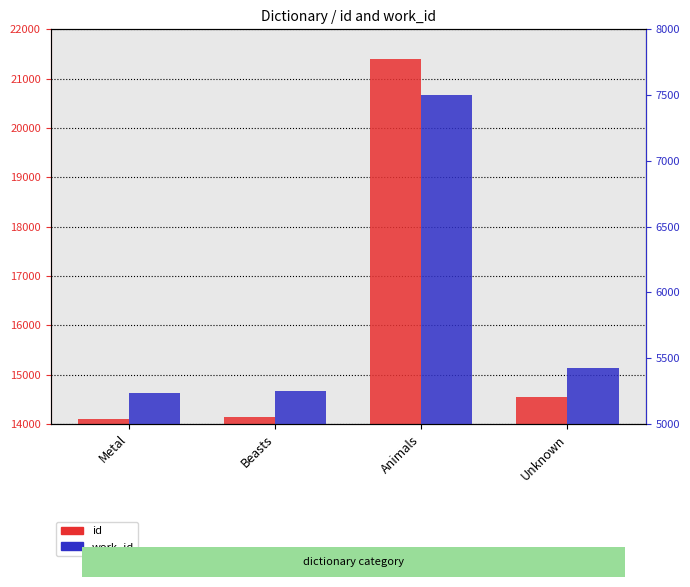

Between Metal and Animals, which series saw the biggest shift?

id